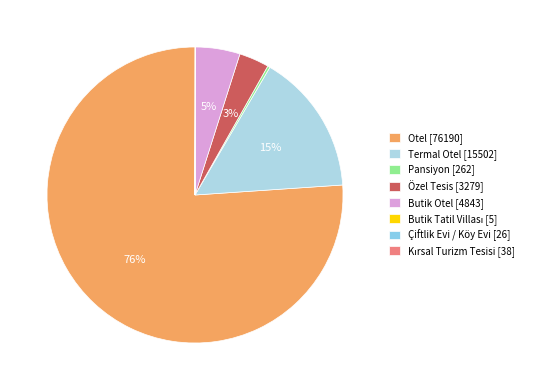

Do Pansiyon and Termal Otel together represent more than half of the pie?

No